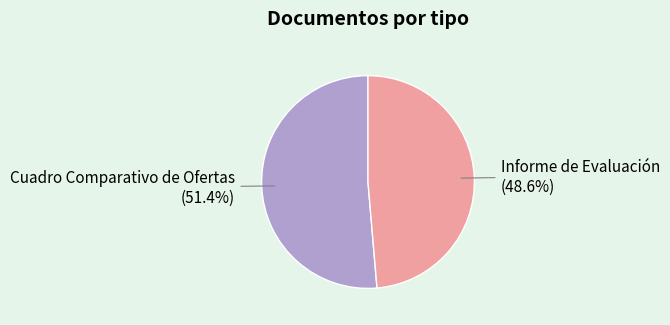

To the nearest percent, what is the difference between the largest and smallest slice percentages?

3%